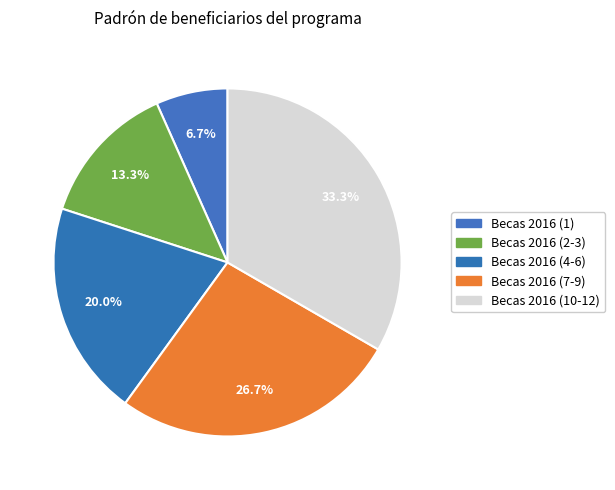

How many slices are in this pie chart?

5